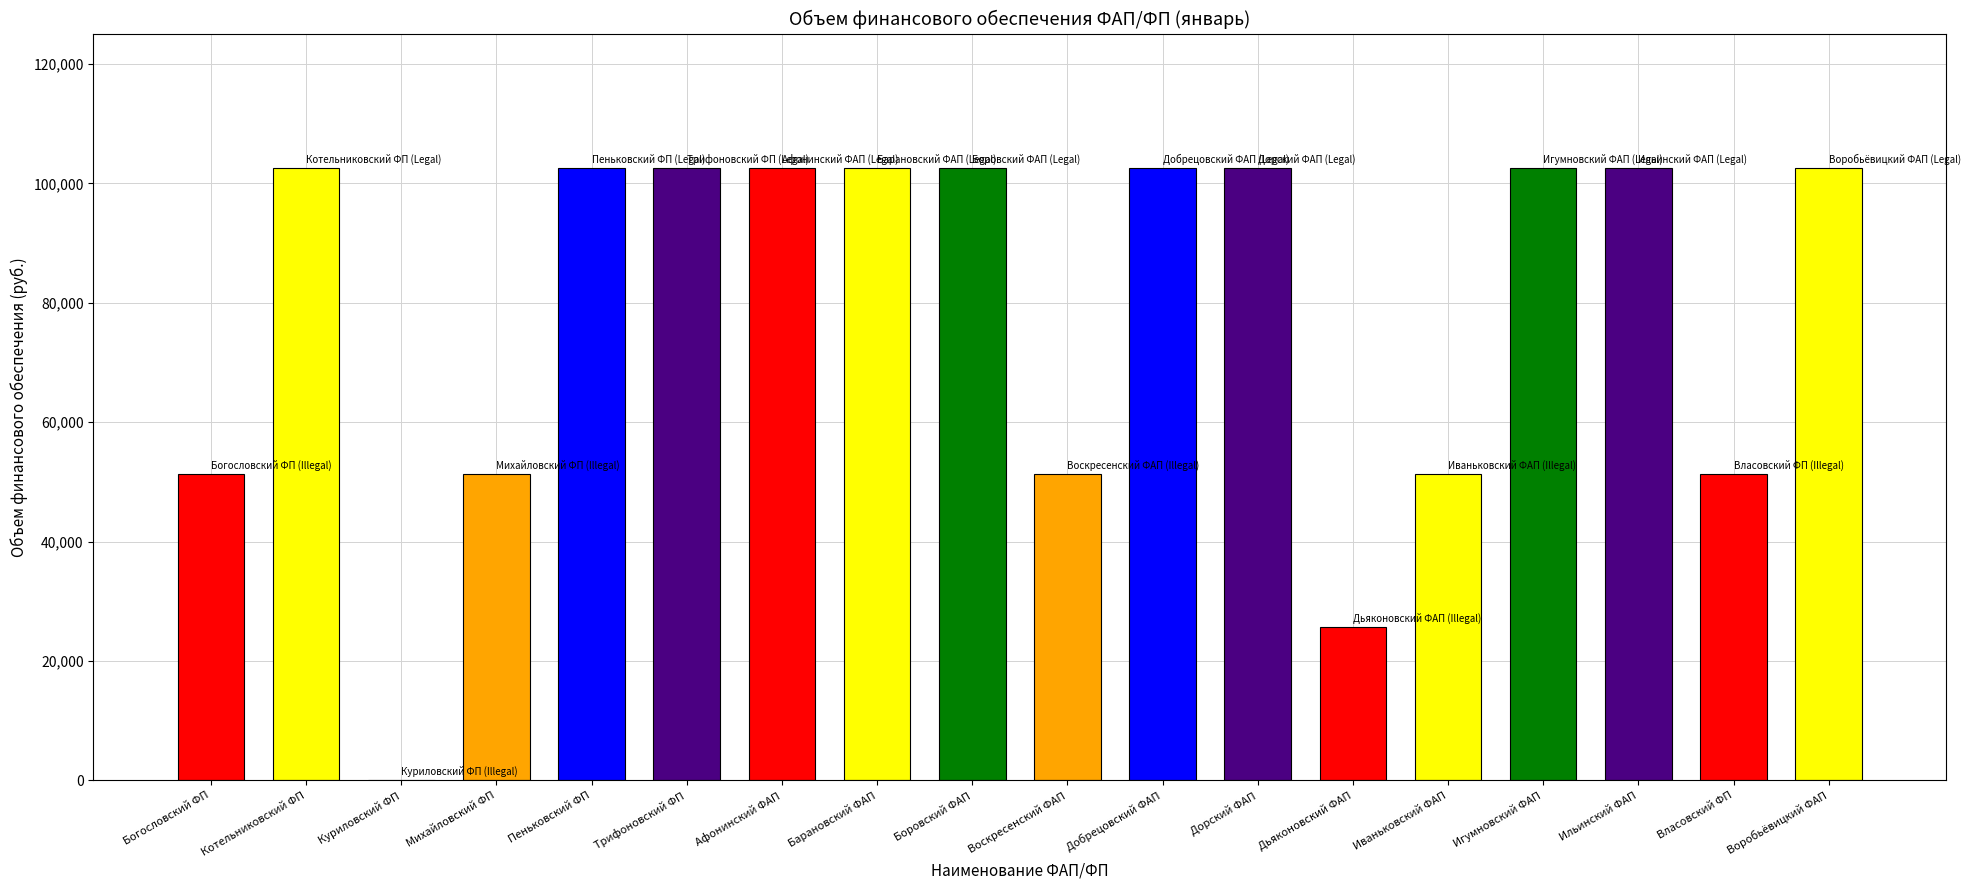

The chart shows a value of 36454.4 at Куриловский ФП. True or false?

False